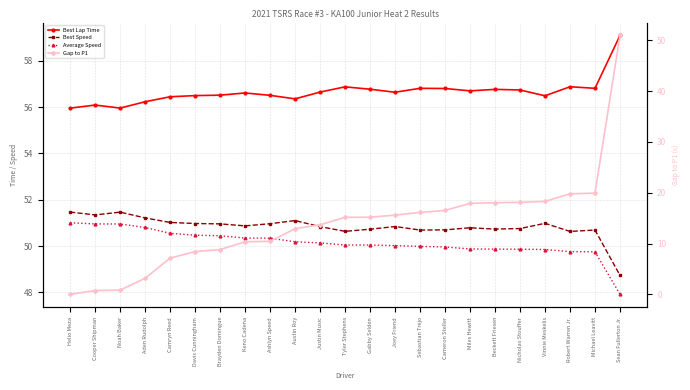

Which series changed the most between Gabby Selden and Michael Leavitt?

Gap to P1